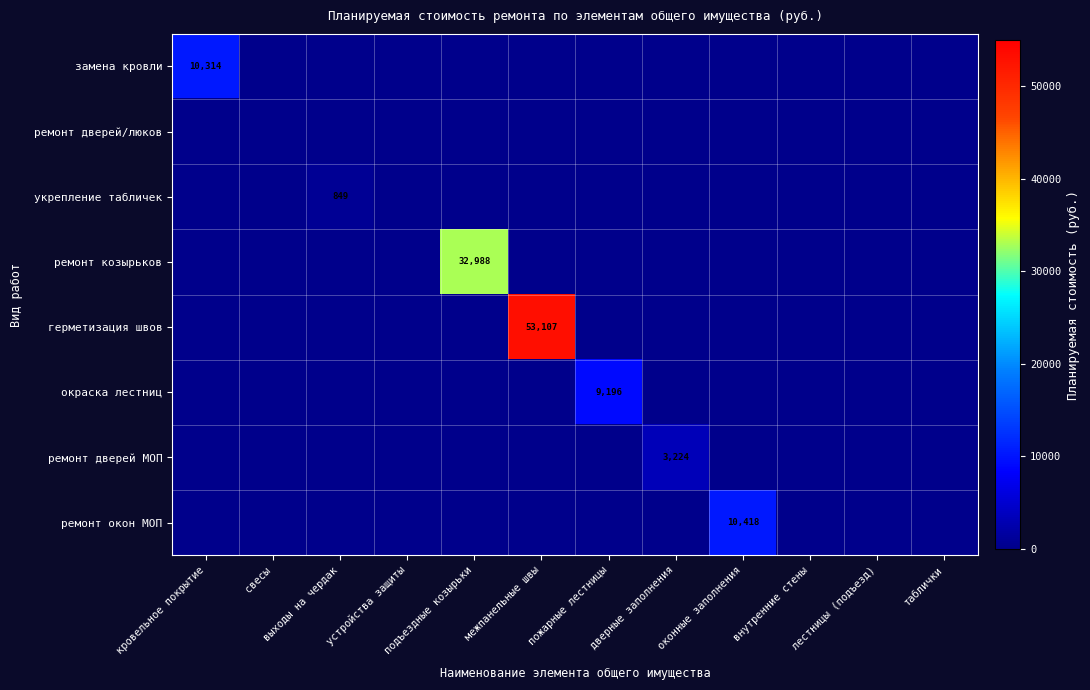

What is the maximum value shown in the chart?

53107.0